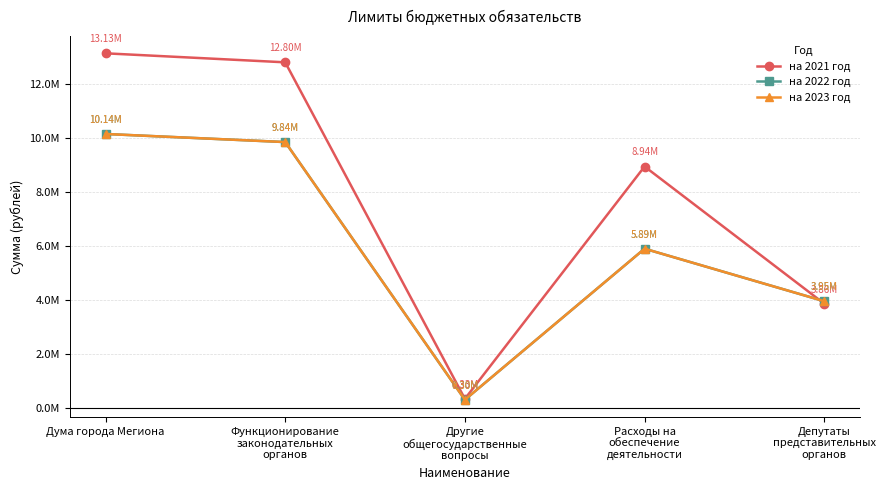

Where does the на 2023 год series first go above 5894300?

Дума города Мегиона